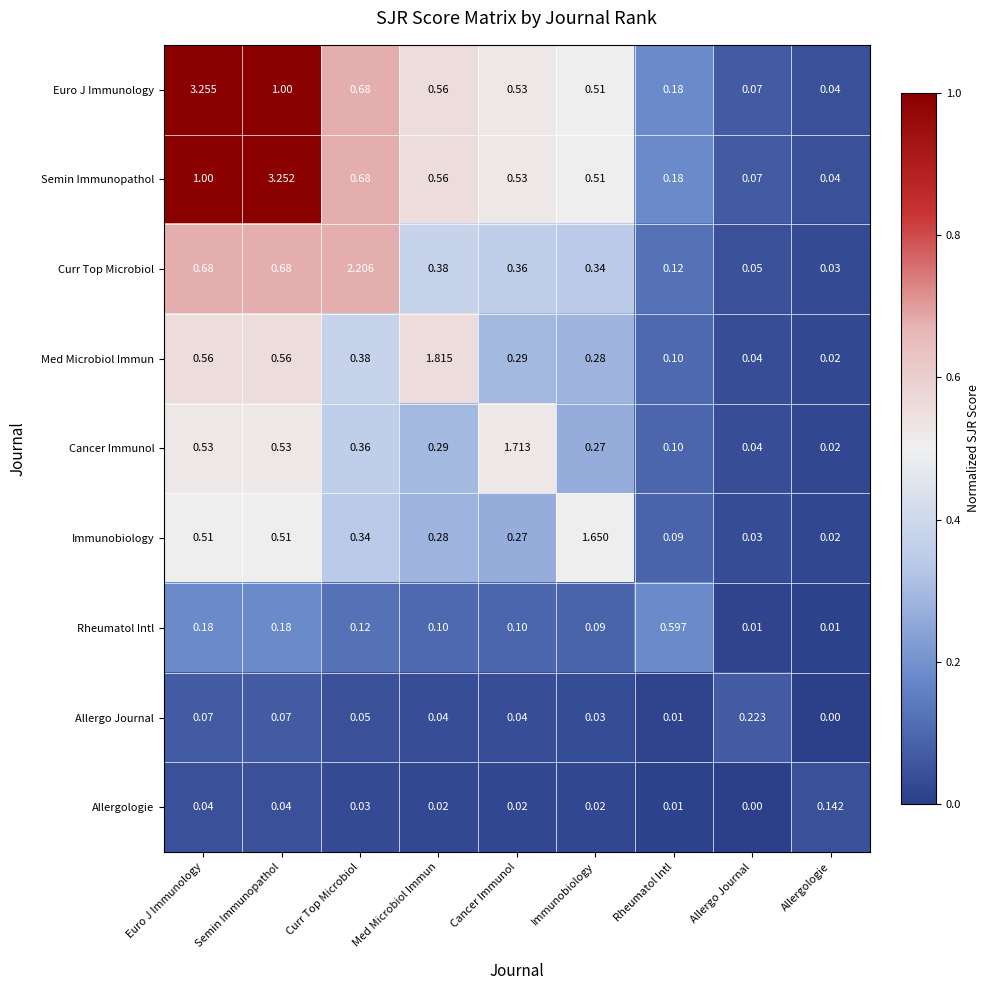

What is the total value across all series at Euro J Immunology?

6.8